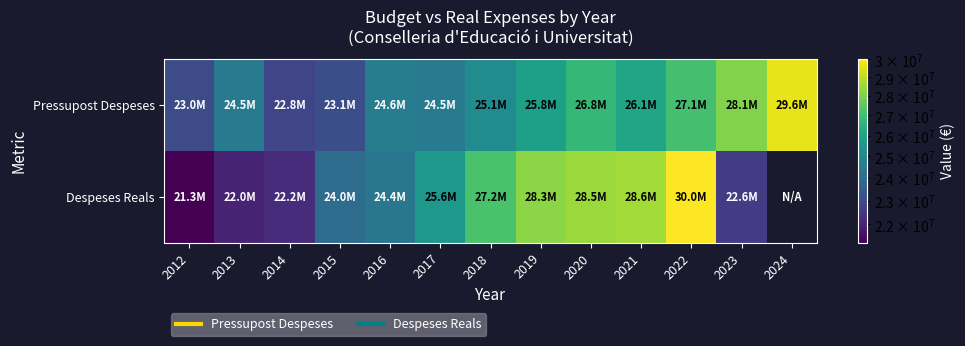

Rank the categories by Pressupost Despeses value from highest to lowest.

2024, 2023, 2022, 2020, 2021, 2019, 2018, 2016, 2013, 2017, 2015, 2012, 2014